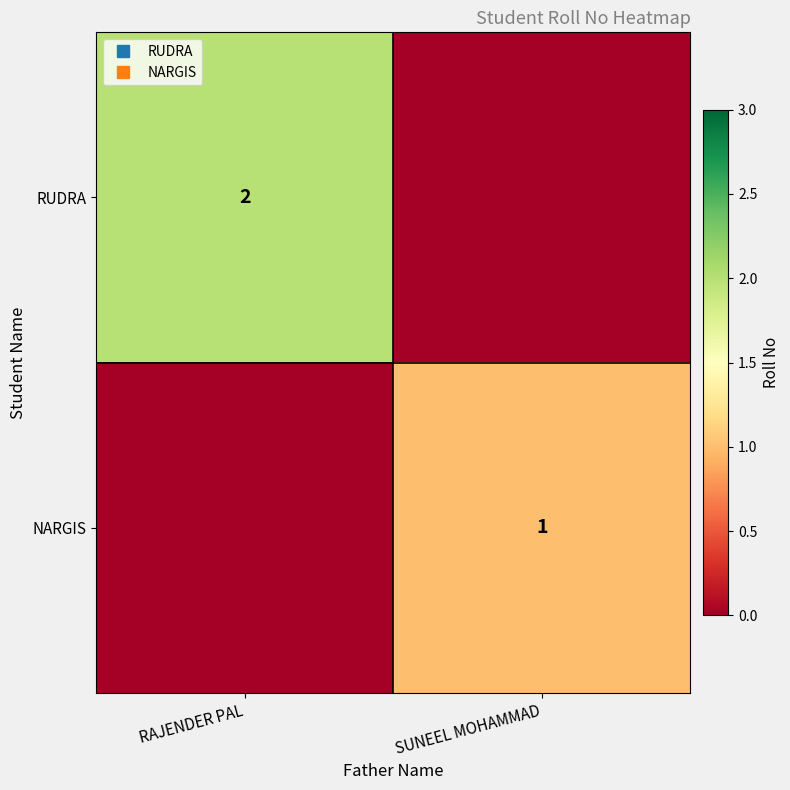

What is the difference between the highest and lowest values at SUNEEL MOHAMMAD?

1